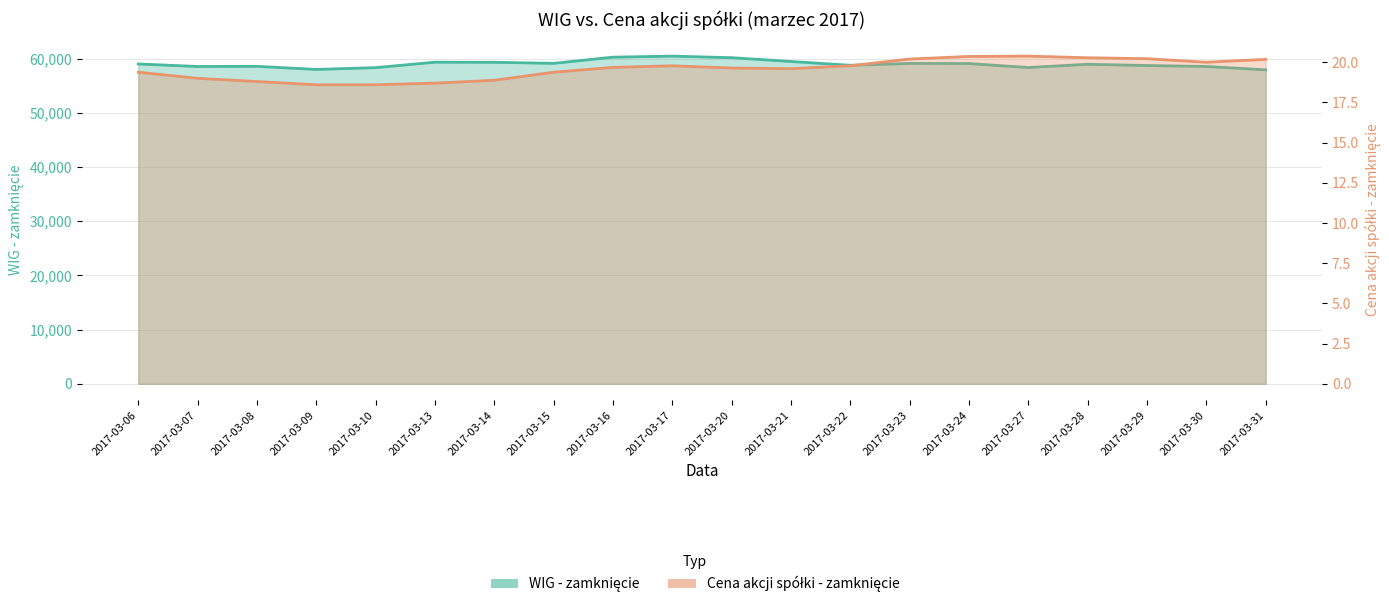

What is the value of the Cena akcji spółki - zamknięcie point at the 3rd from the left?

18.8